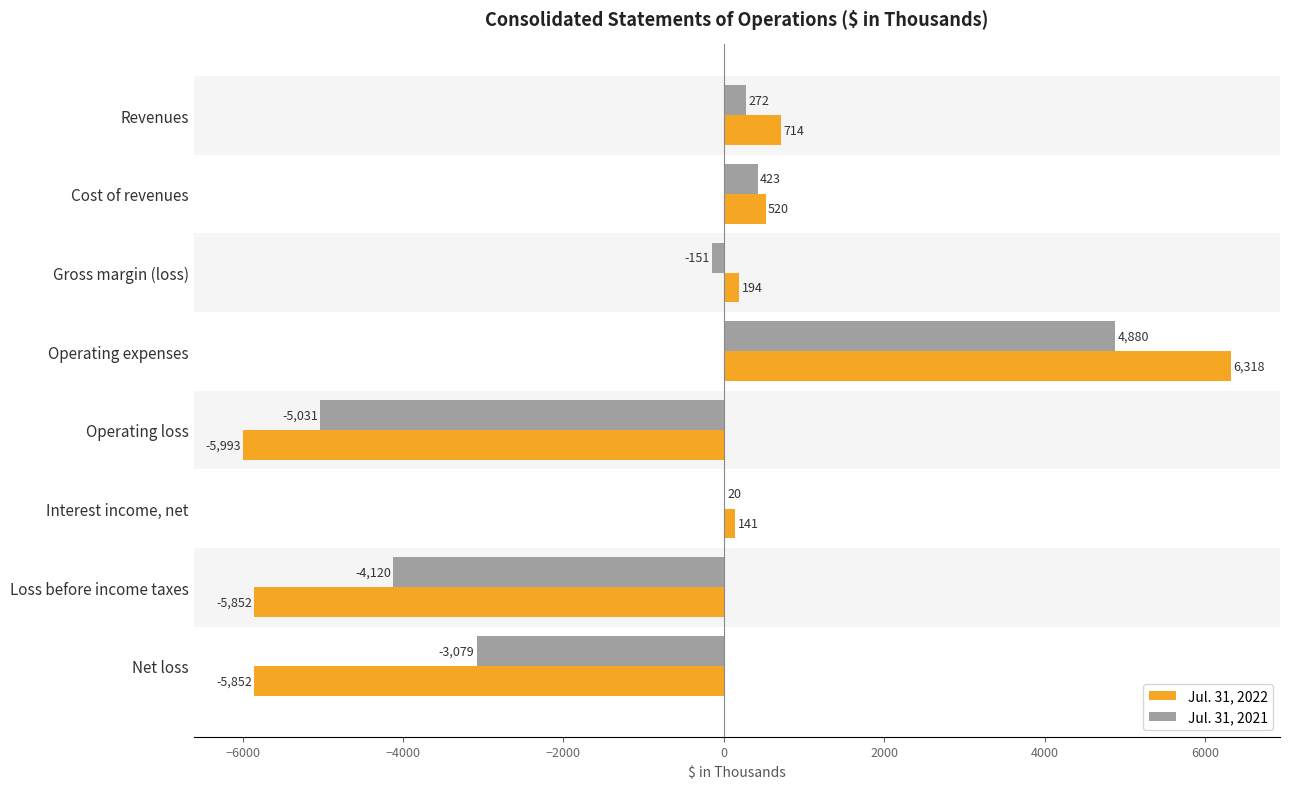

The Jul. 31, 2022 series shows 6318 at Operating expenses. True or false?

True